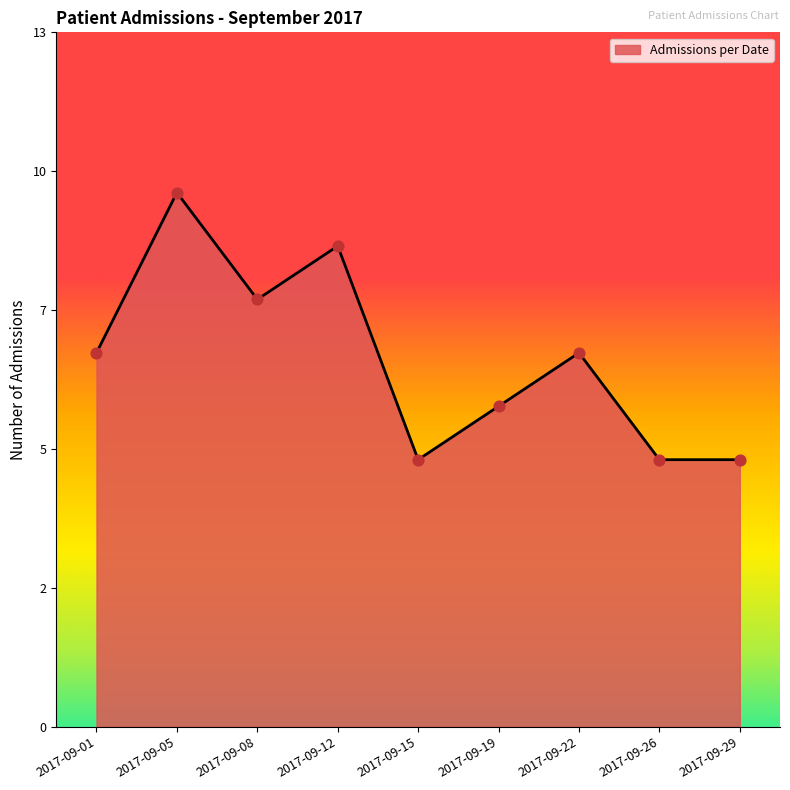

What is the change in value from 2017-09-15 to 2017-09-22?

+2